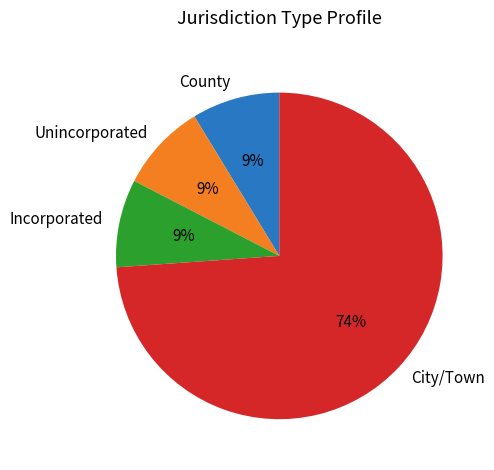

Is it true that County is 27% of the pie?

False